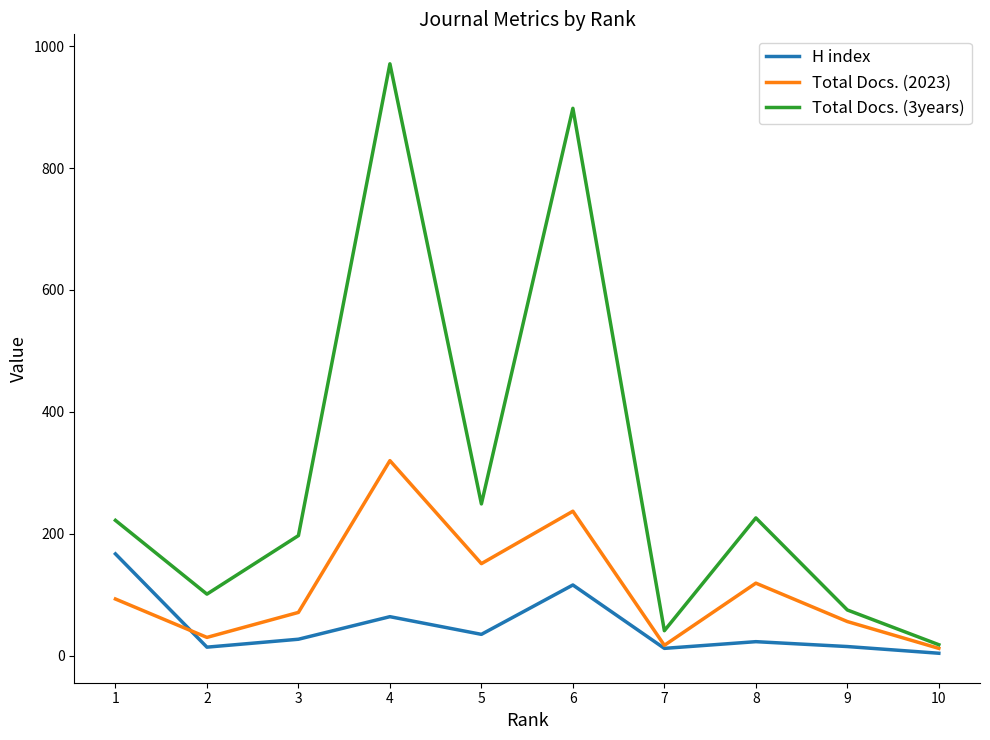

Which series has the largest total across all categories?

Total Docs. (3years)